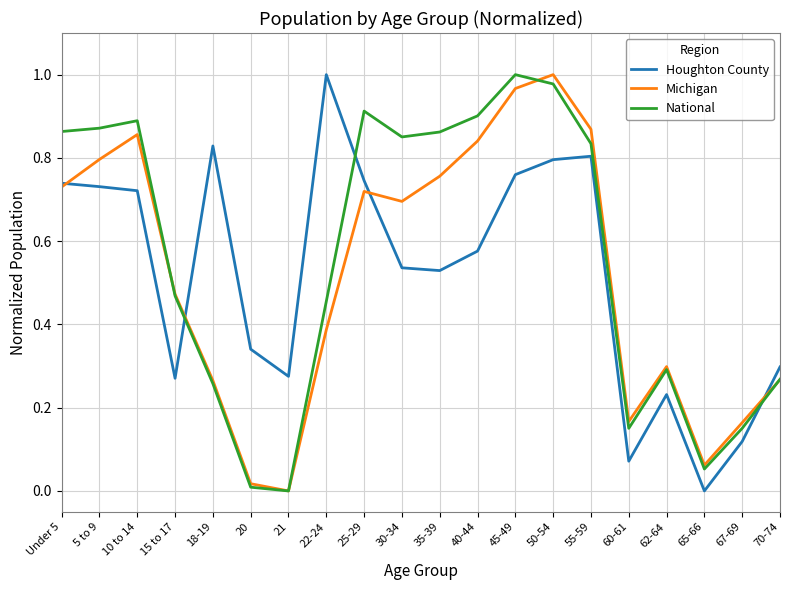

In Houghton County, how many points are higher than both neighbors (excluding endpoints)?

4